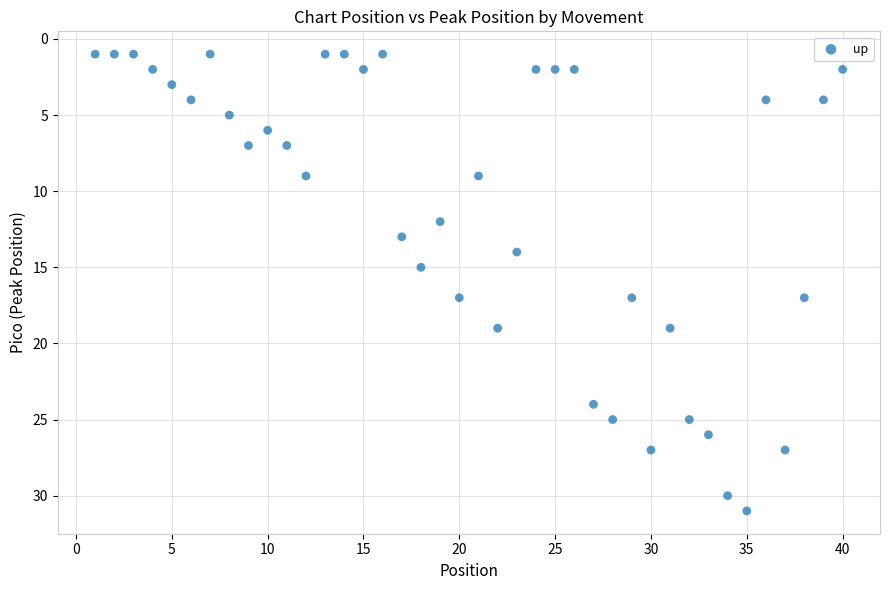

What is the range of Y values (max minus min)?

30